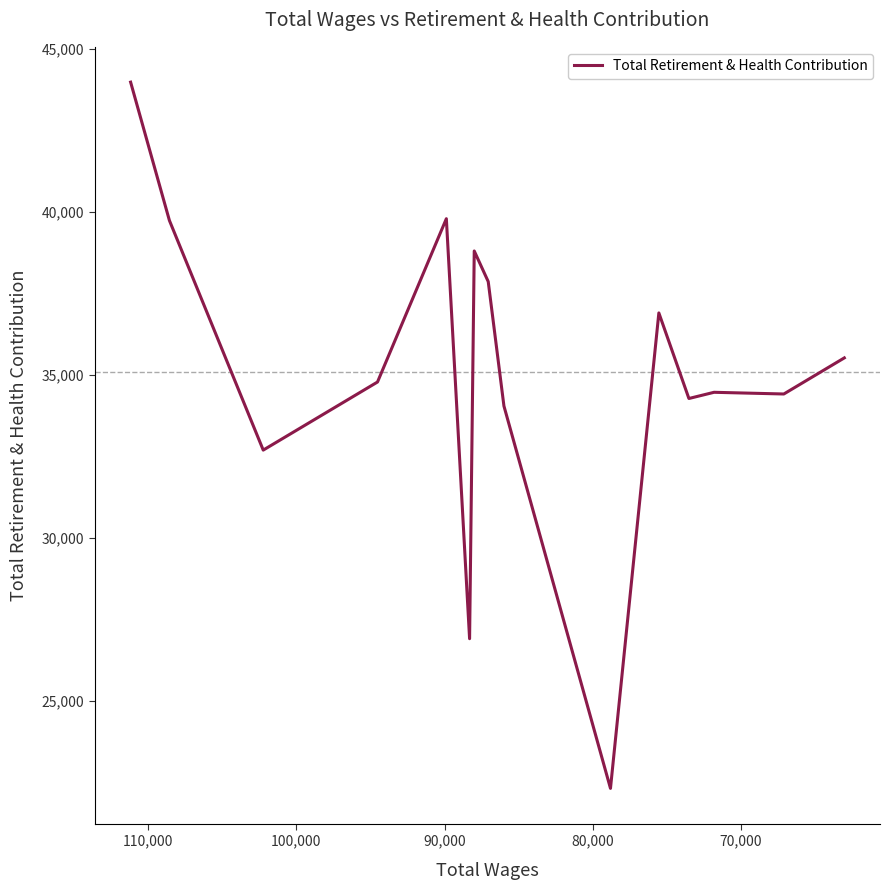

Is it true that the value at 70,000 is 16995?

False